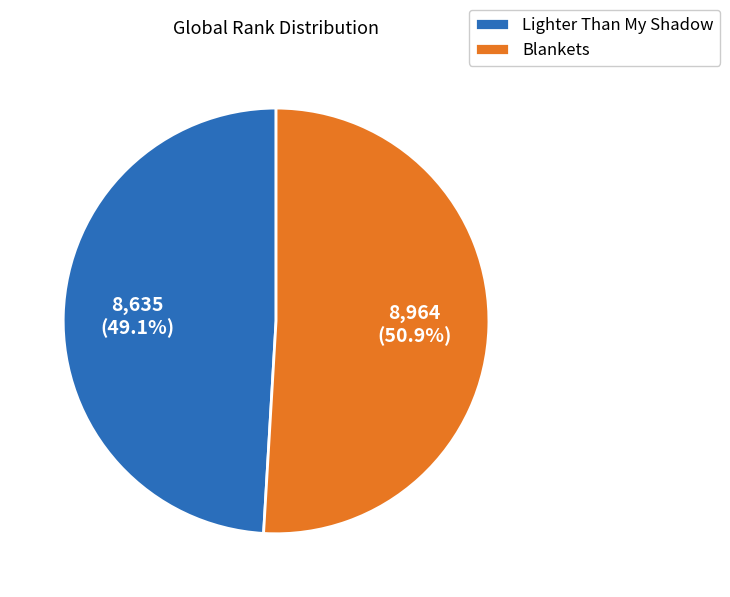

To the nearest percent, what is the combined percentage of Lighter Than My Shadow and Blankets?

100%